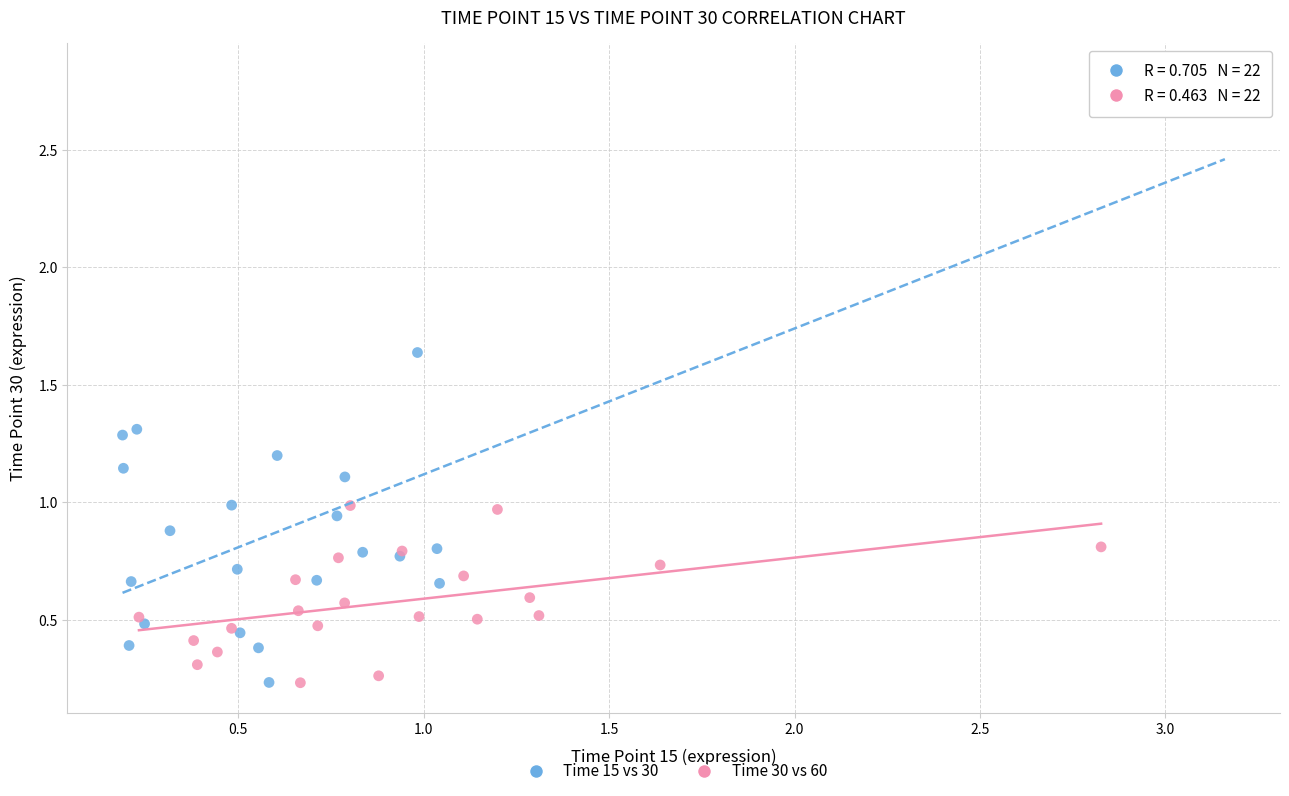

Which series contains the highest Y value?

Time 15 vs 30